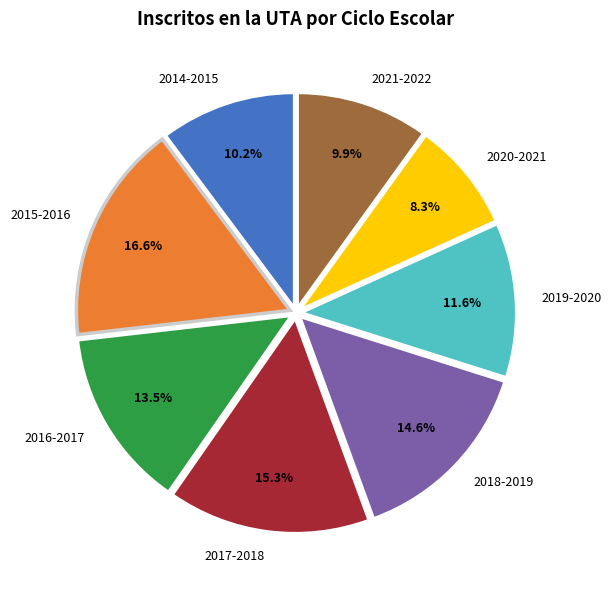

What is the largest slice in the pie chart?

2015-2016